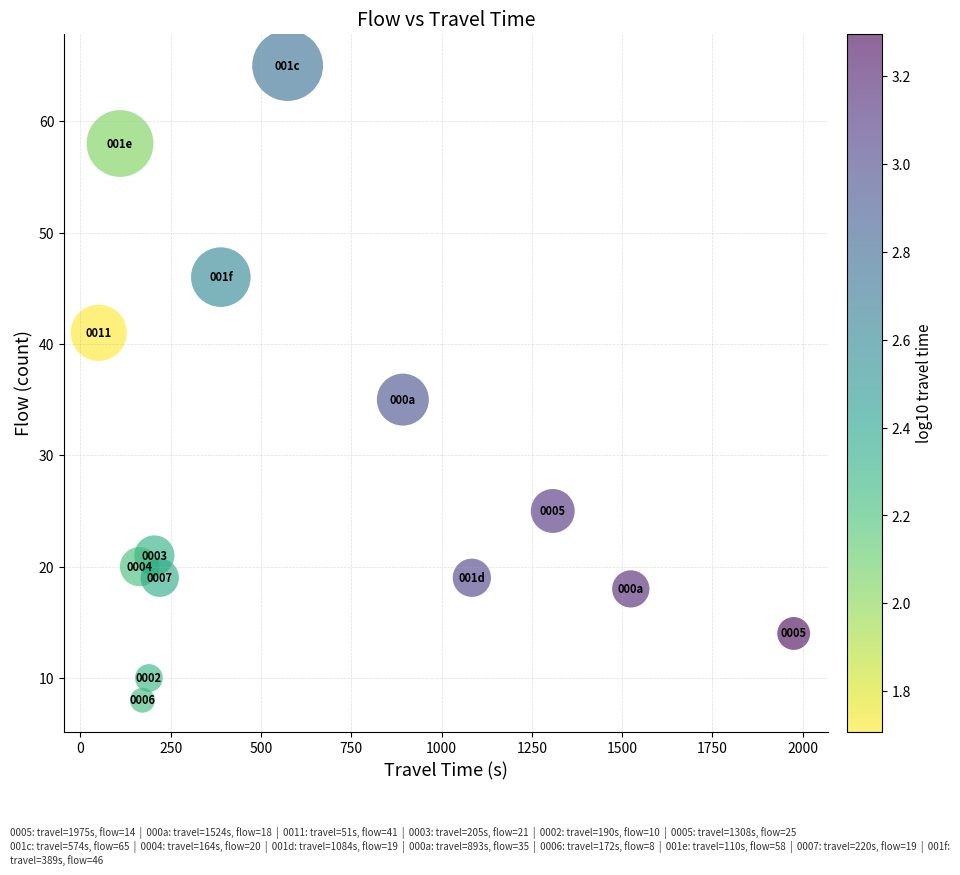

What Y value in the scatter plot is closest to 36?

35